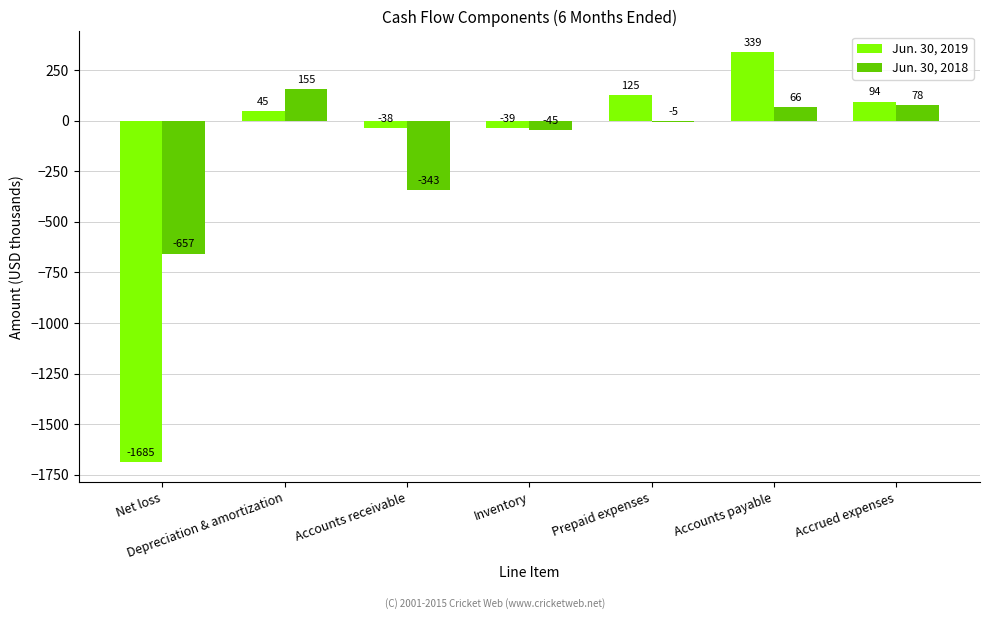

True or false: Jun. 30, 2019 has a value of 339 at Accounts payable.

True